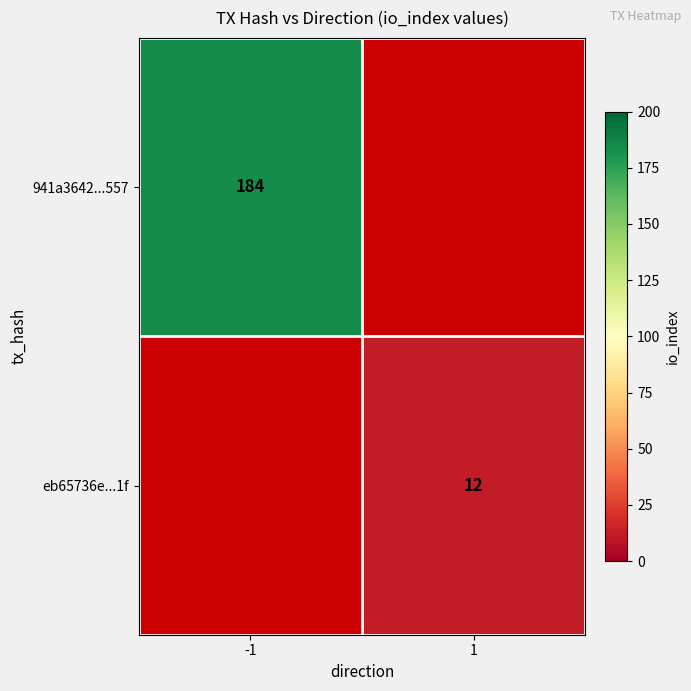

True or false: eb65736e...1f has a value of 12 at 1.

True